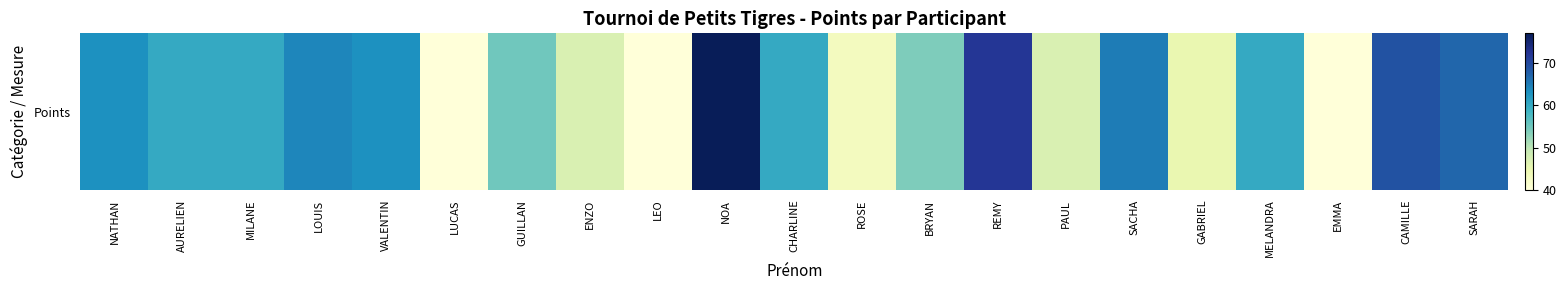

What is the ratio of the value at SARAH to the value at LOUIS?

1.0